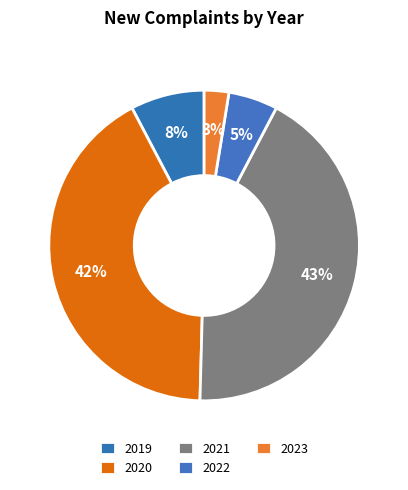

Does 2020 represent more than half of the total?

No